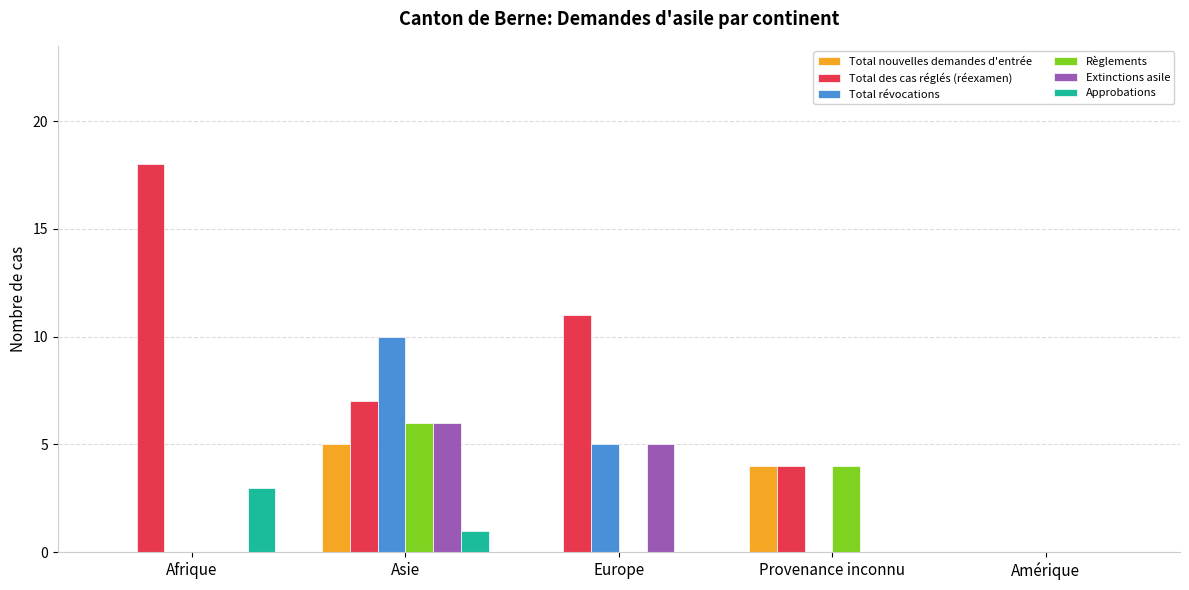

Reading right to left, list all the values displayed in this chart.

Total nouvelles demandes d'entrée: Amérique=0	Provenance inconnu=4	Europe=0	Asie=5	Afrique=0
Total des cas réglés (réexamen): Amérique=0	Provenance inconnu=4	Europe=11	Asie=7	Afrique=18
Total révocations: Amérique=0	Provenance inconnu=0	Europe=5	Asie=10	Afrique=0
Règlements: Amérique=0	Provenance inconnu=4	Europe=0	Asie=6	Afrique=0
Extinctions asile: Amérique=0	Provenance inconnu=0	Europe=5	Asie=6	Afrique=0
Approbations: Amérique=0	Provenance inconnu=0	Europe=0	Asie=1	Afrique=3